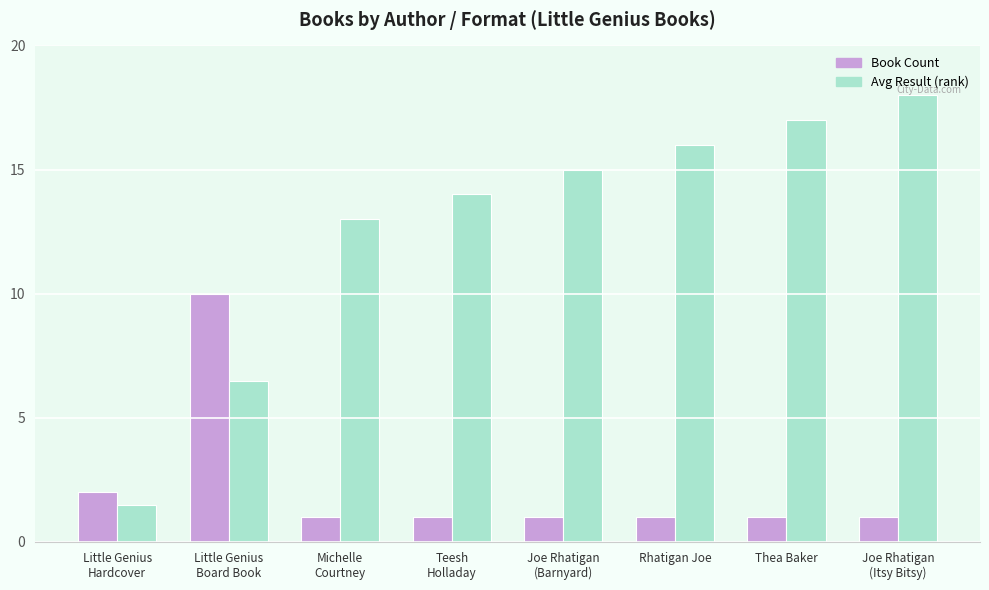

What position from the right is Teesh
Holladay?

5